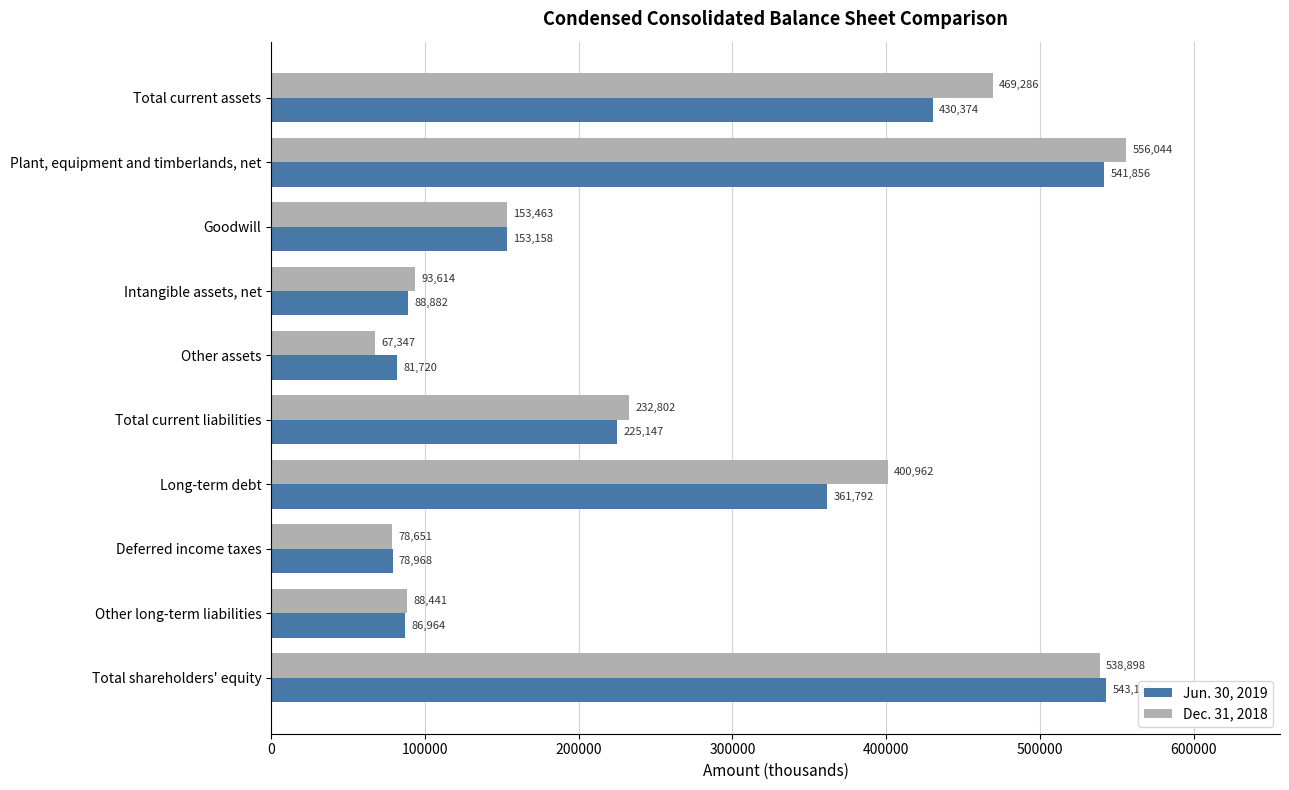

What is the highest value of the Dec. 31, 2018 series?

556044